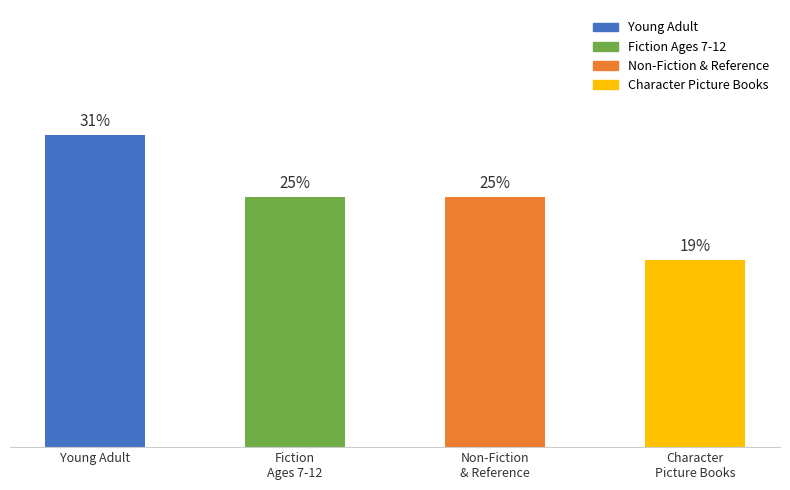

Does the chart contain any negative values?

No